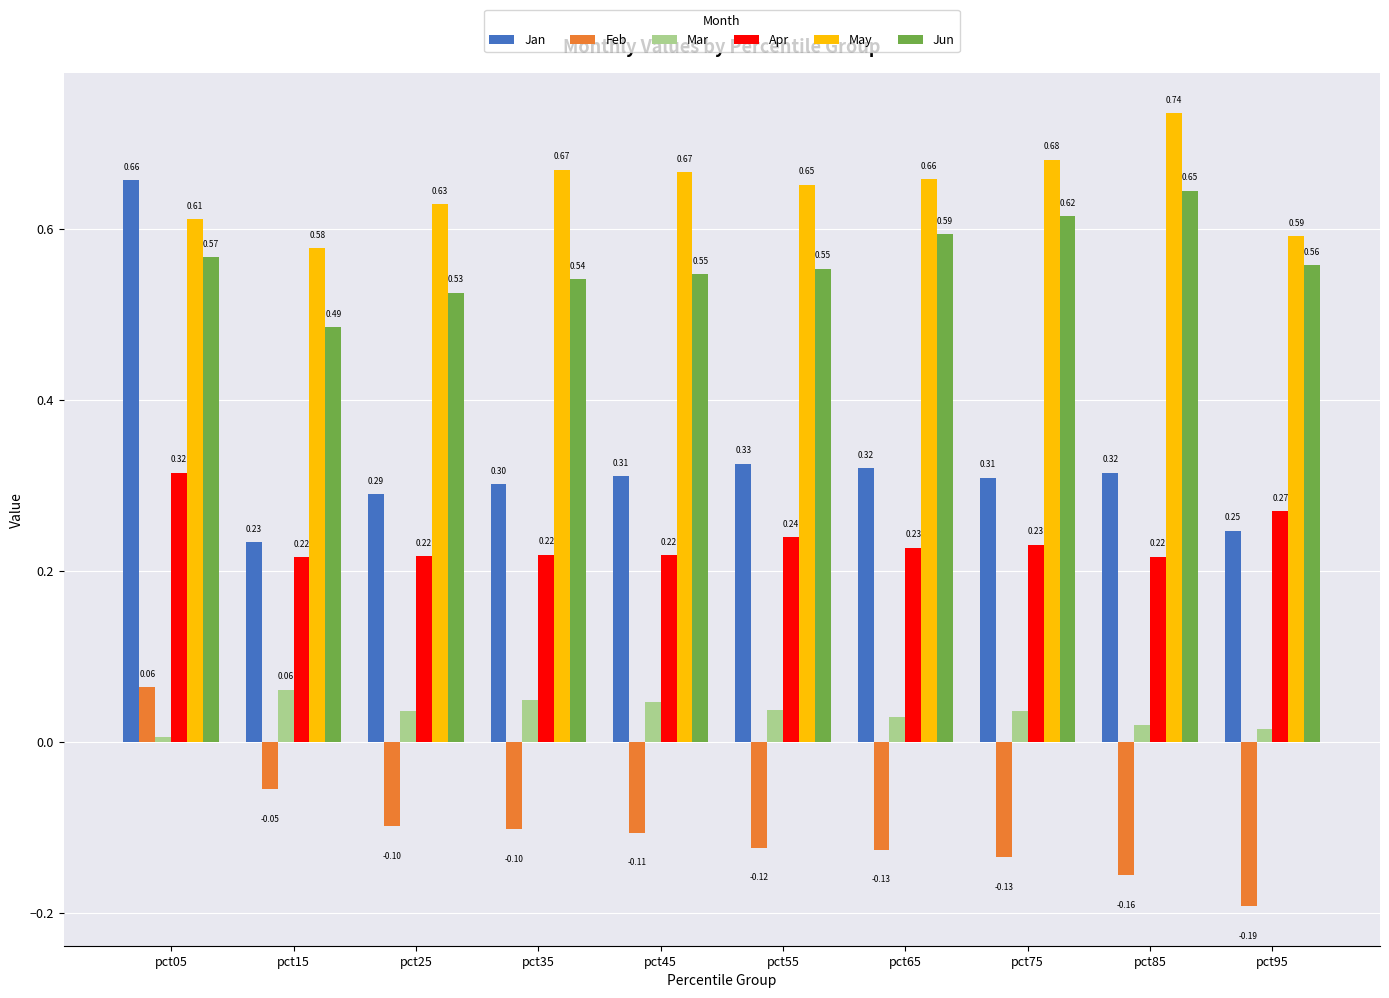

Rank the series at pct25 from lowest to highest value.

Feb, Mar, Apr, Jan, Jun, May